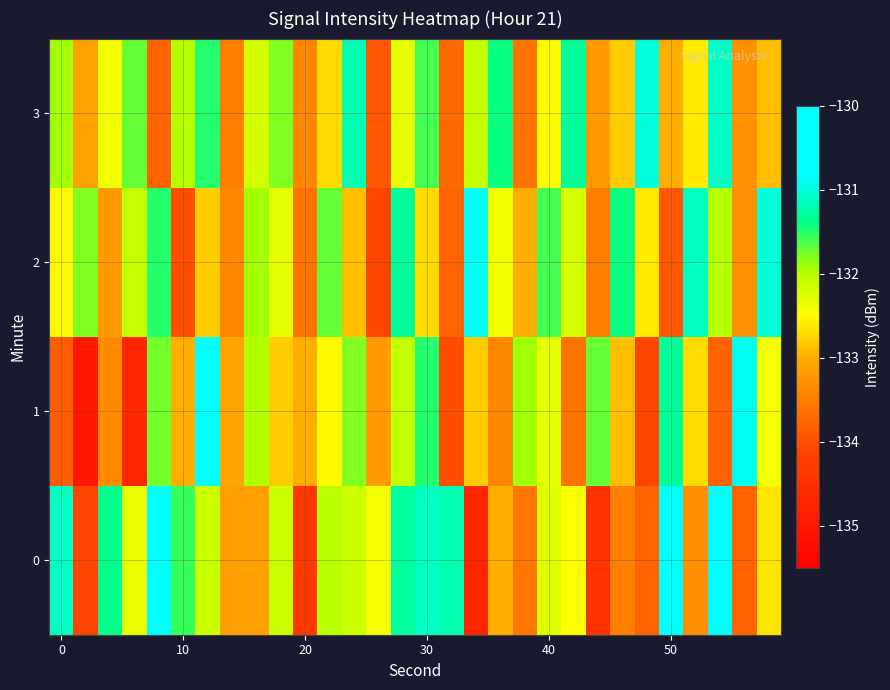

List the series in order of their peak value, lowest first.

3, 2, 1, 0